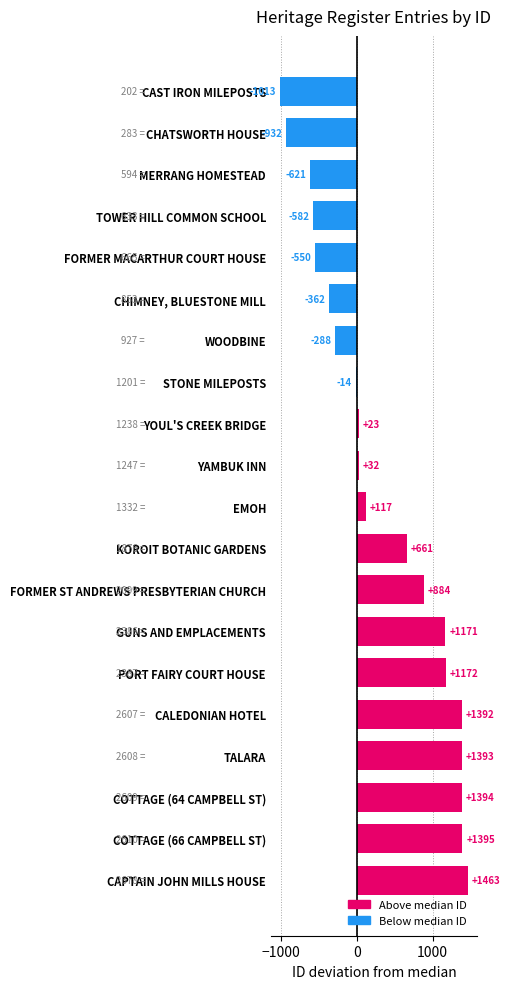

Rank the categories by value from lowest to highest.

CAST IRON MILEPOSTS, CHATSWORTH HOUSE, MERRANG HOMESTEAD, TOWER HILL COMMON SCHOOL, FORMER MACARTHUR COURT HOUSE, CHIMNEY, BLUESTONE MILL, WOODBINE, STONE MILEPOSTS, YOUL'S CREEK BRIDGE, YAMBUK INN, EMOH, KOROIT BOTANIC GARDENS, FORMER ST ANDREWS PRESBYTERIAN CHURCH, GUNS AND EMPLACEMENTS, PORT FAIRY COURT HOUSE, CALEDONIAN HOTEL, TALARA, COTTAGE (64 CAMPBELL ST), COTTAGE (66 CAMPBELL ST), CAPTAIN JOHN MILLS HOUSE